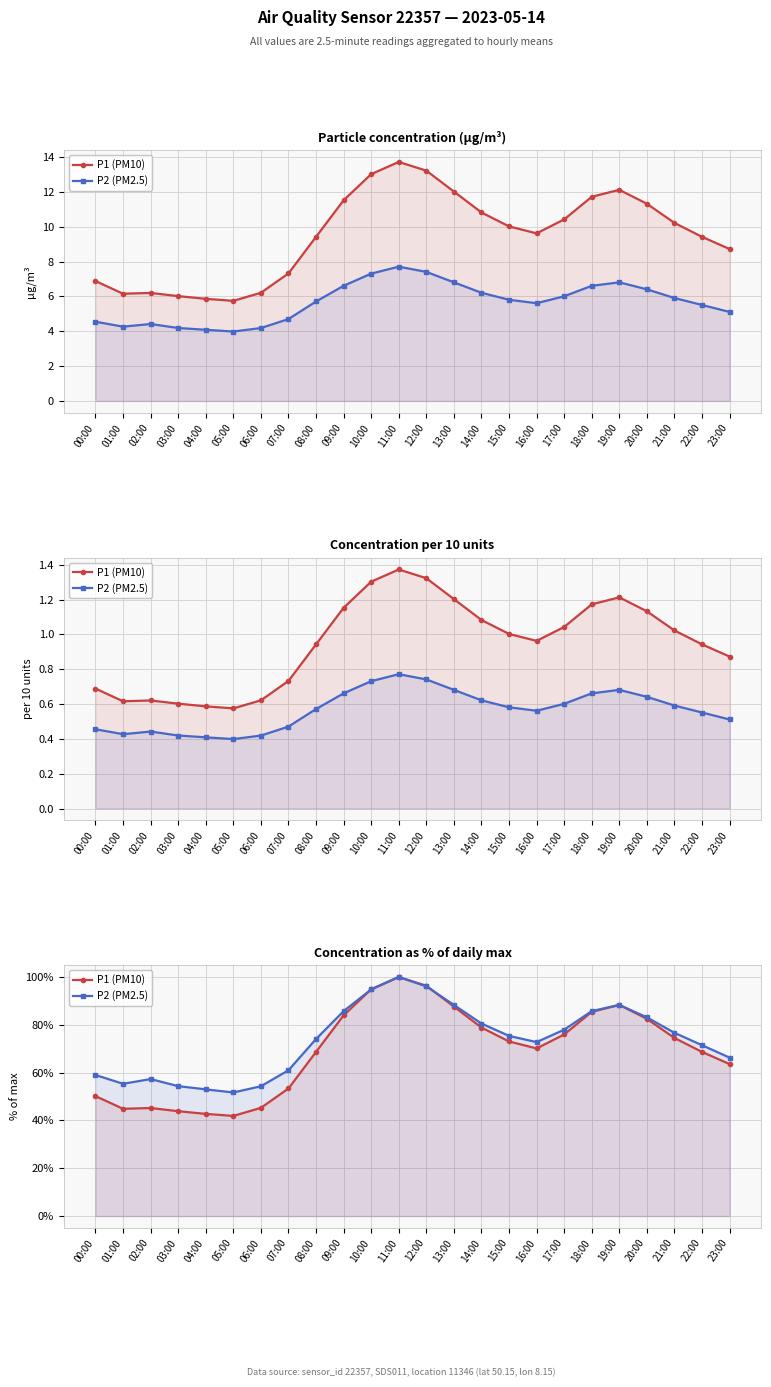

The value of P2 (PM2.5) at 00:00 is 59.0. True or false?

True